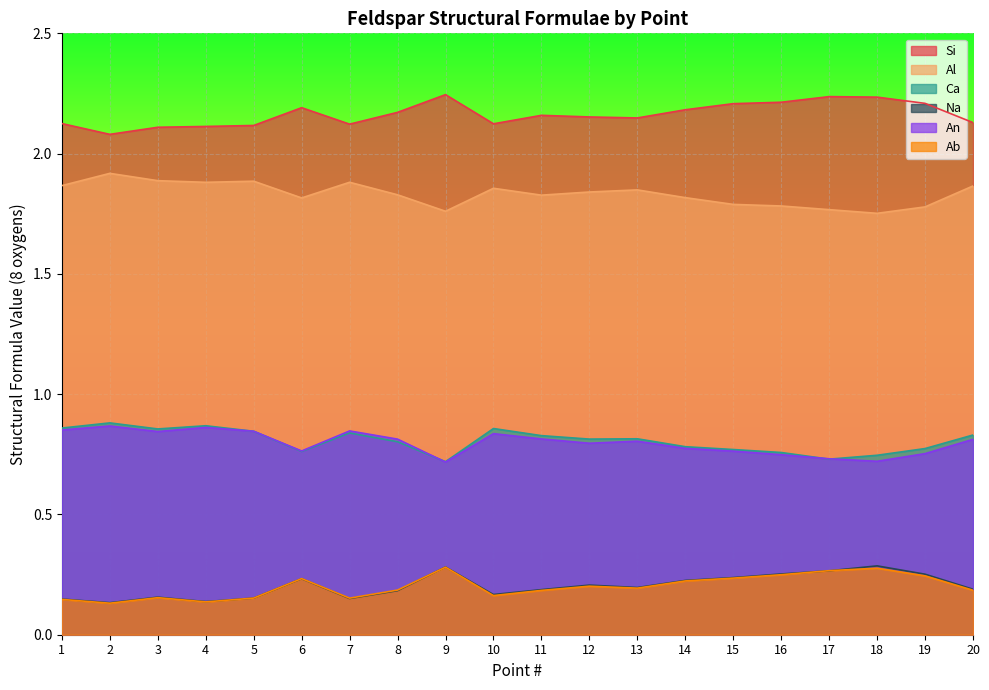

What is the difference between the highest and lowest values at 3?

2.0